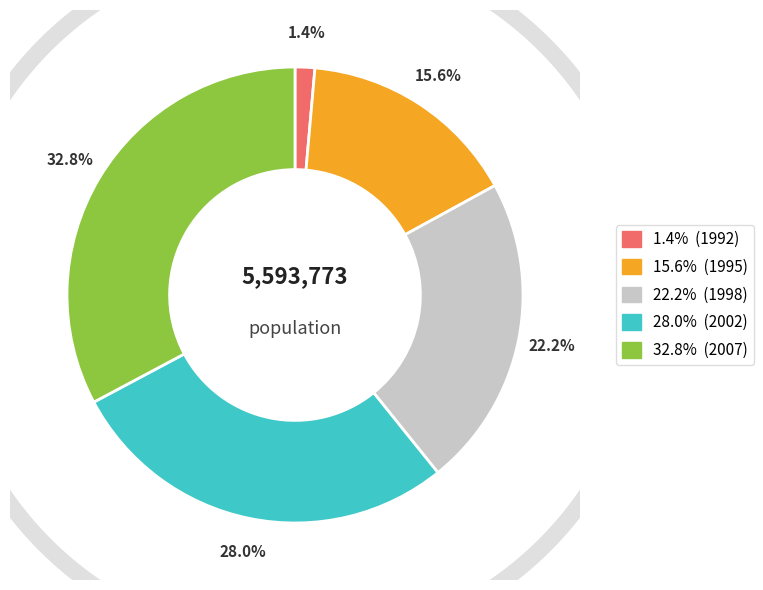

Does 1998 represent more than half of the total?

No